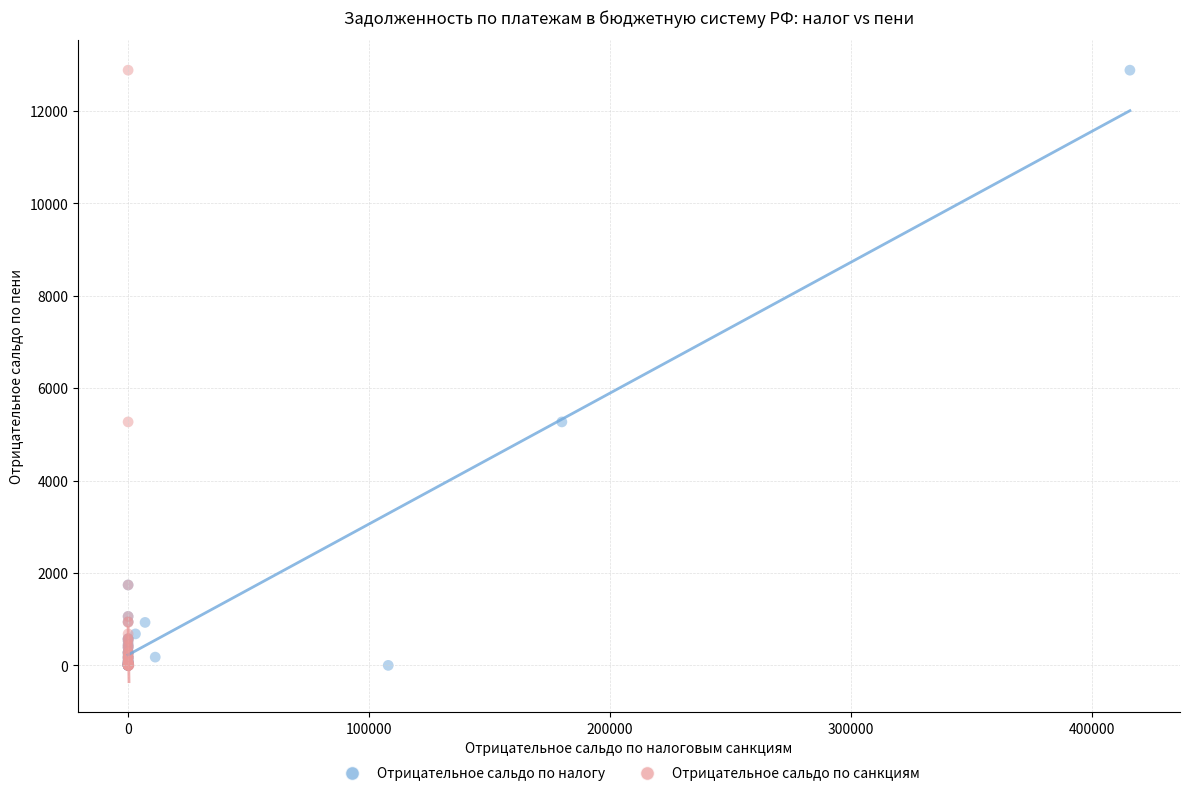

What are all the series names shown in the legend?

Отрицательное сальдо по налогу, Отрицательное сальдо по санкциям